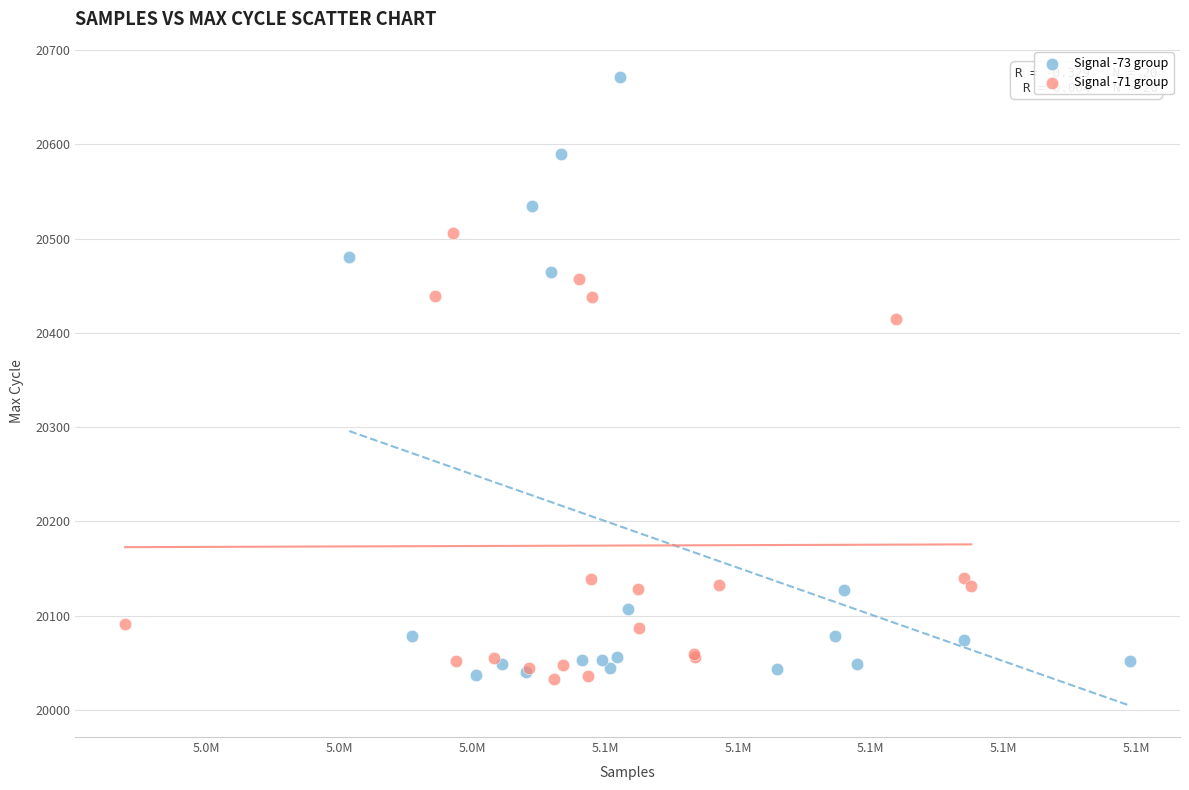

Which series has the widest spread of Y values?

Signal -73 group